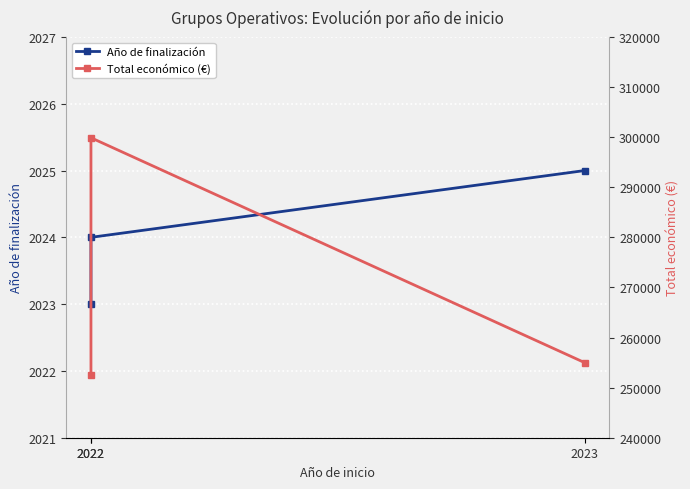

The Total económico (€) series shows 409015 at 2023. True or false?

False